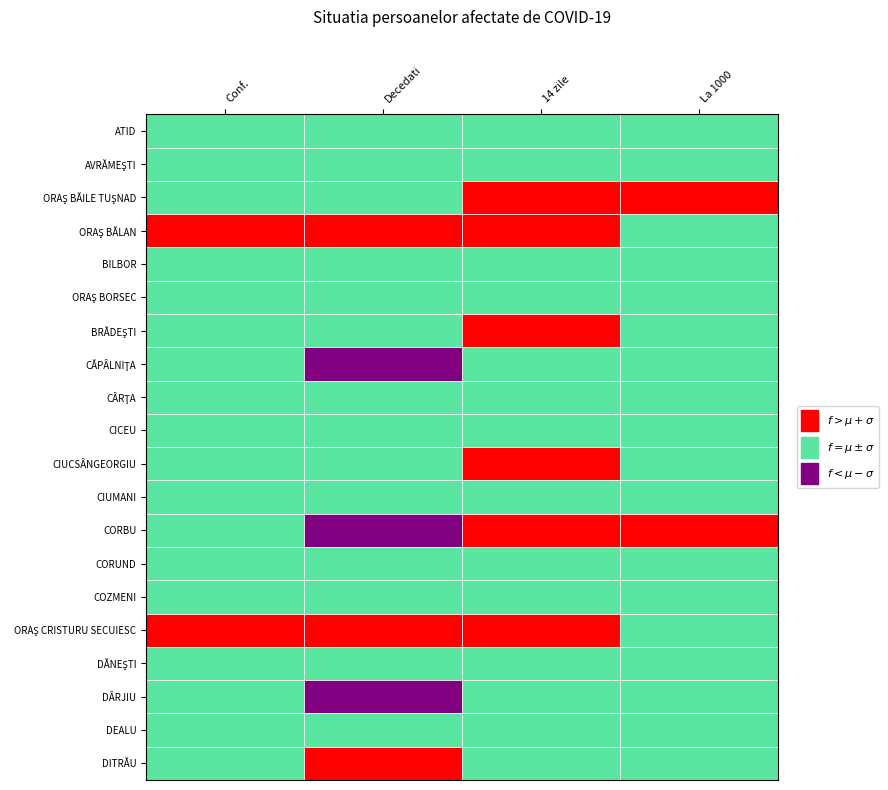

Is the value of ORAŞ CRISTURU SECUIESC at 3 greater than the value of DEALU at 3?

Yes